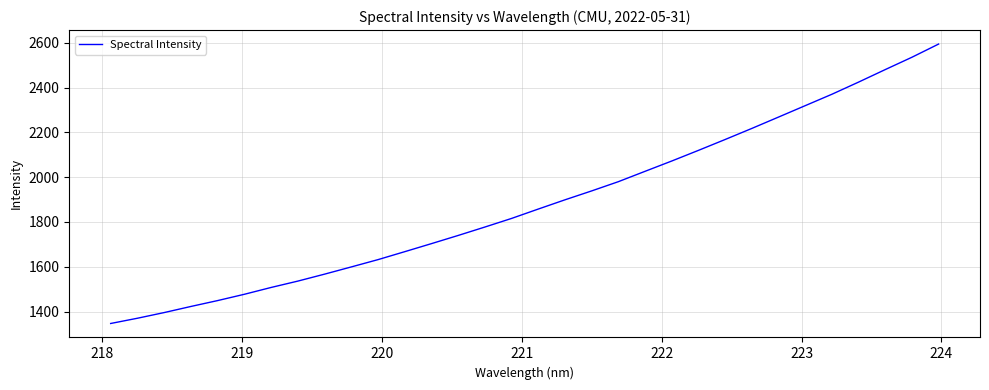

What is the minimum value shown in the chart?

1347.0